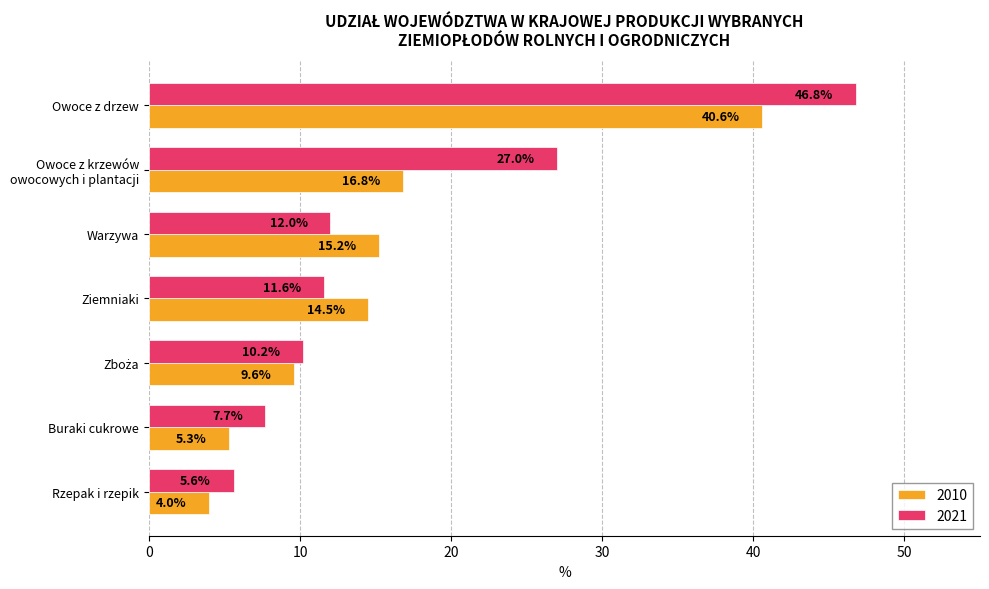

Rank the series by their average value, from lowest to highest.

2010, 2021